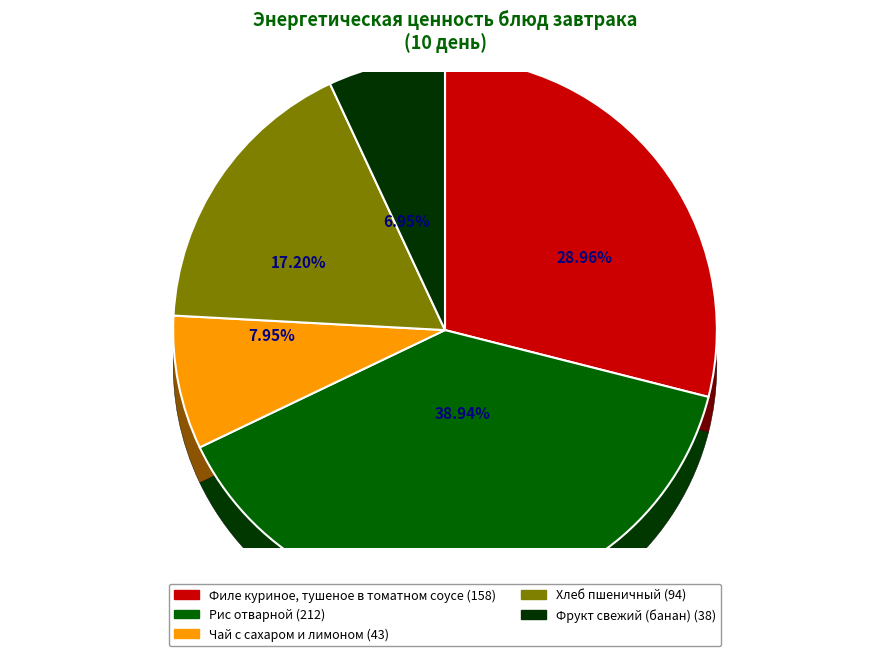

True or false: Фрукт свежий (банан) accounts for 7% of the total.

True